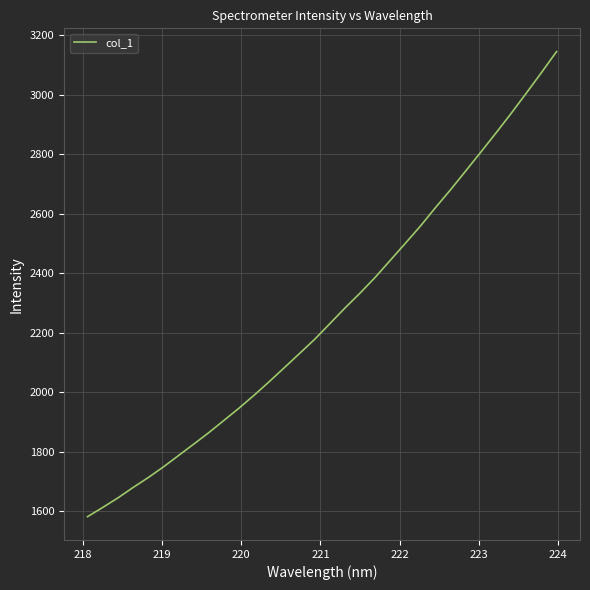

What is the smallest value displayed?

1581.4